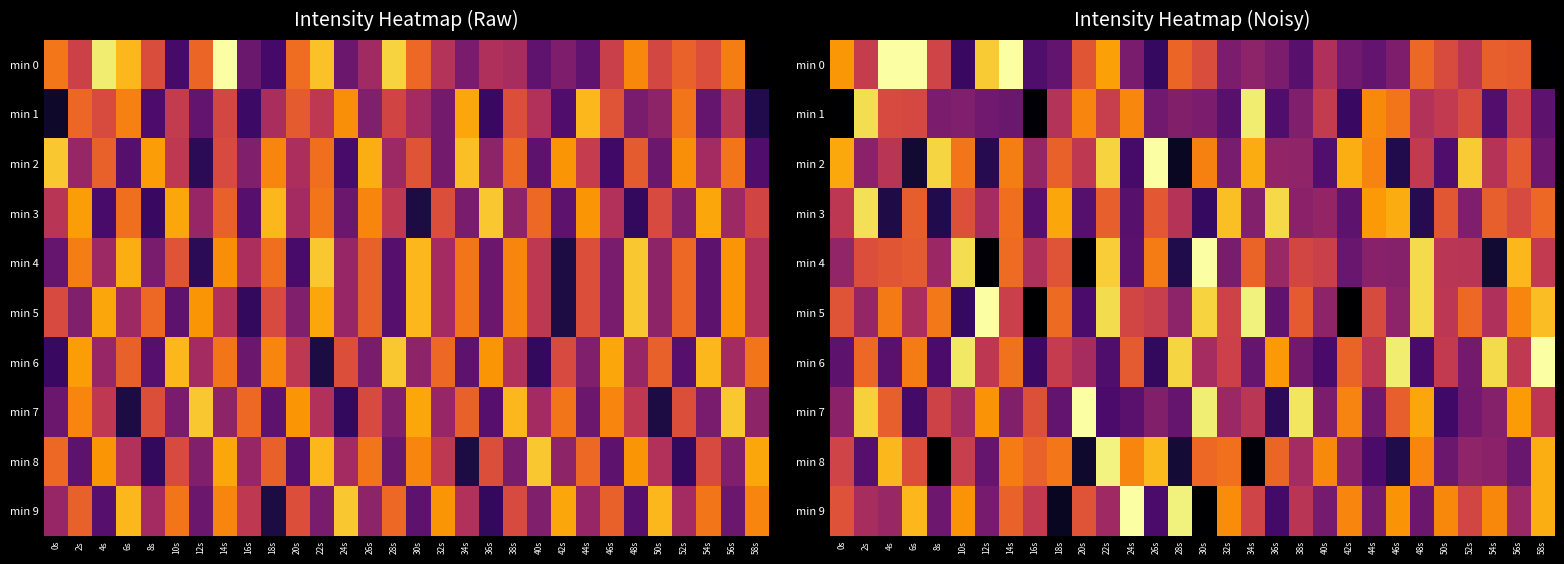

Which category has the highest value across all series?

58s